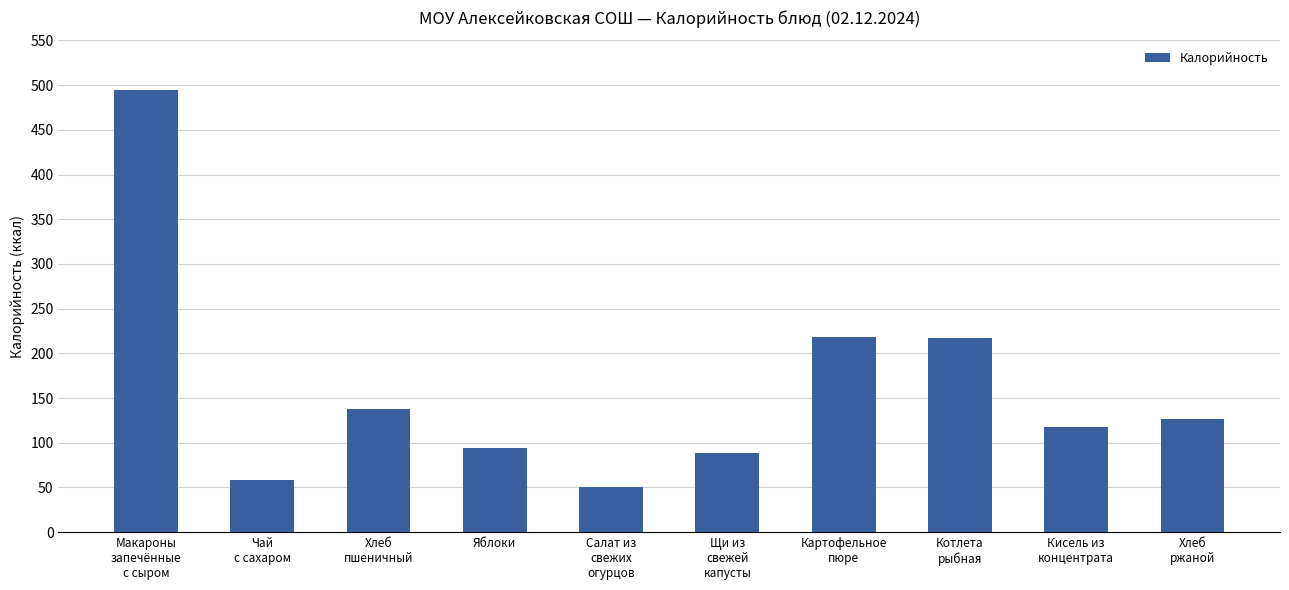

What is the change in value from Макароны
запечённые
с сыром to Салат из
свежих
огурцов?

-445.0